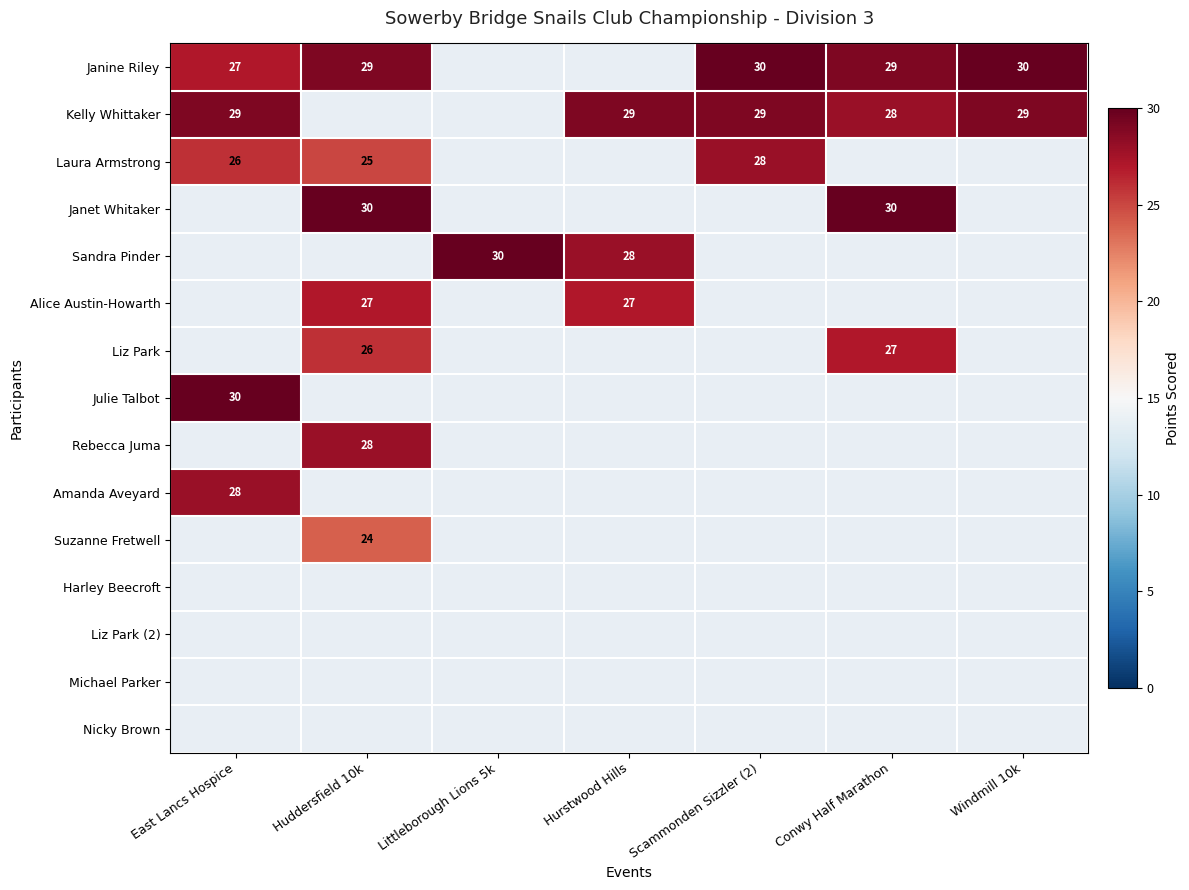

Is it true that Sandra Pinder equals 28 at Hurstwood Hills?

True